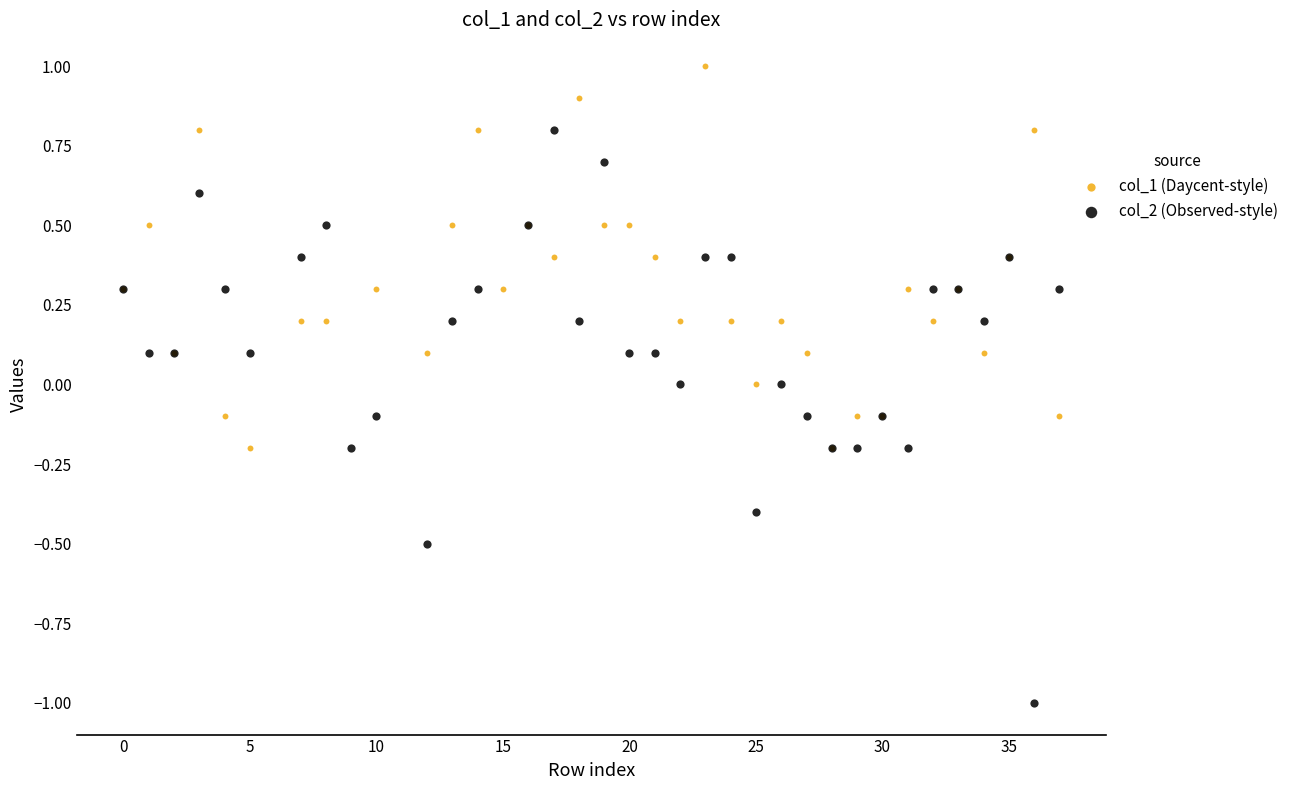

Which series reaches the minimum Y coordinate?

col_2 (Observed-style)